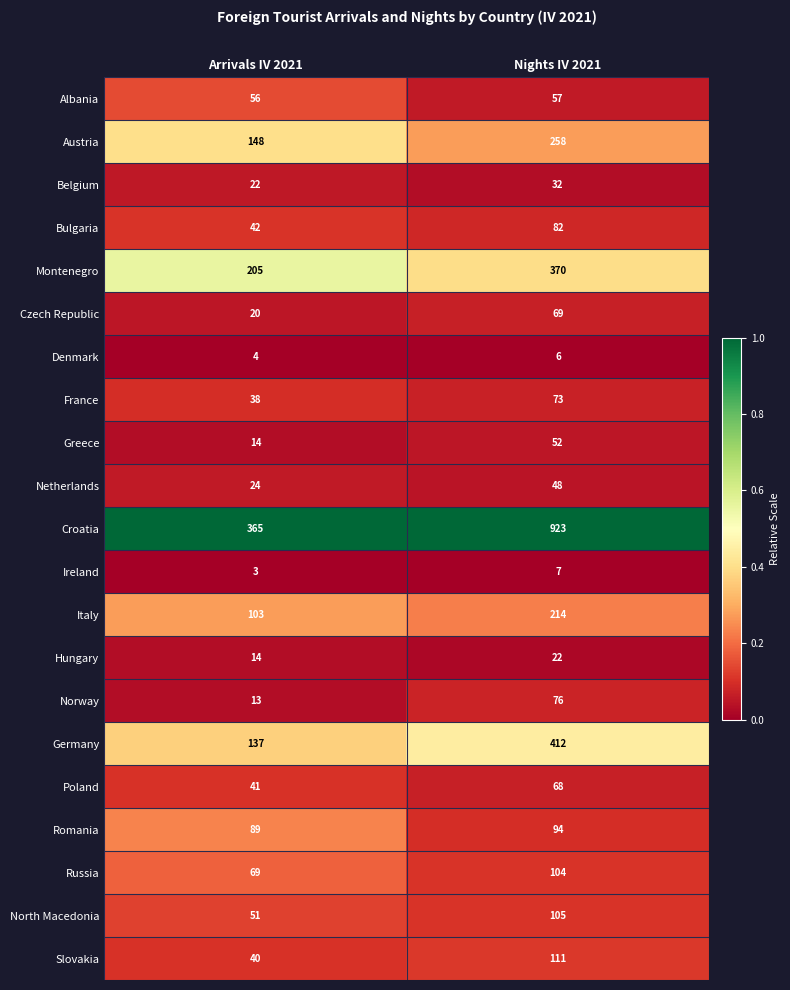

At Nights IV 2021, list the series in order from smallest to largest.

Denmark, Ireland, Hungary, Belgium, Netherlands, Greece, Albania, Poland, Czech Republic, France, Norway, Bulgaria, Romania, Russia, North Macedonia, Slovakia, Italy, Austria, Montenegro, Germany, Croatia